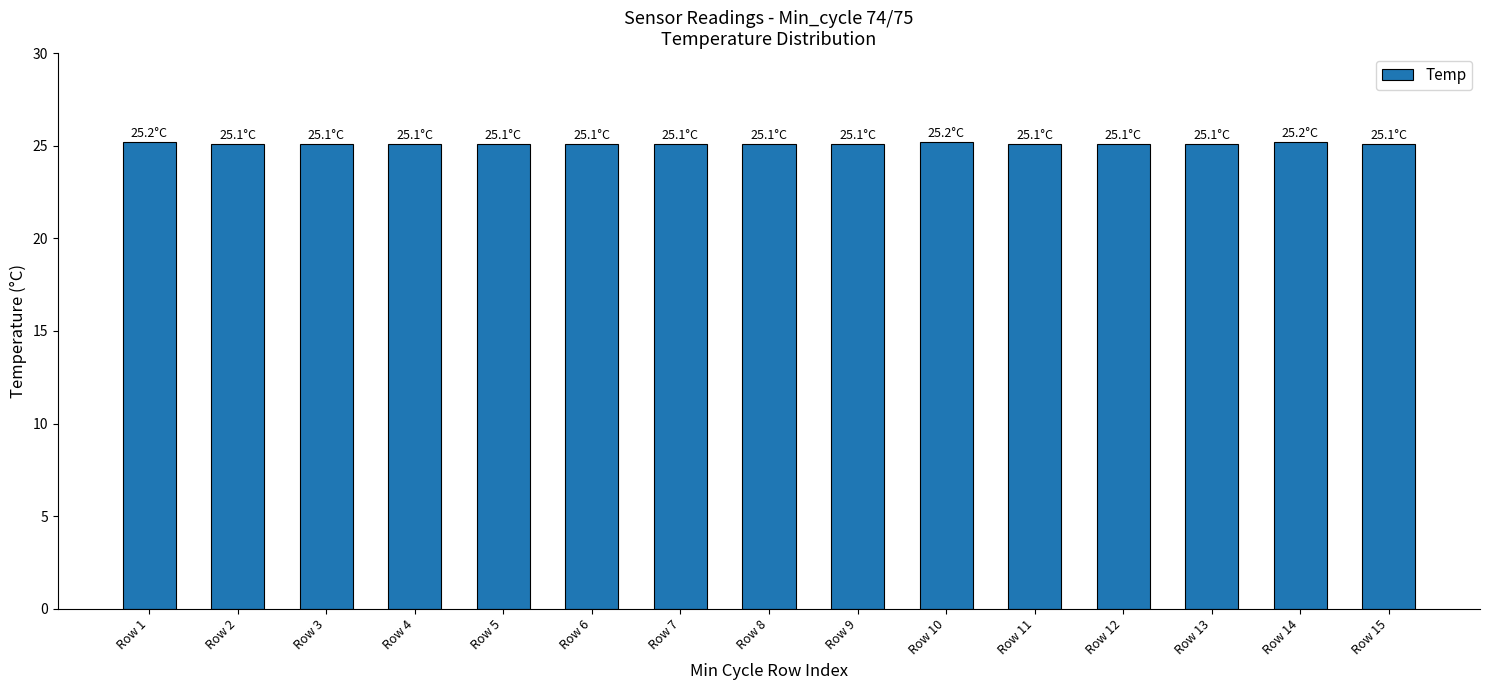

What is the sum of the values at Row 6 and Row 2?

50.2